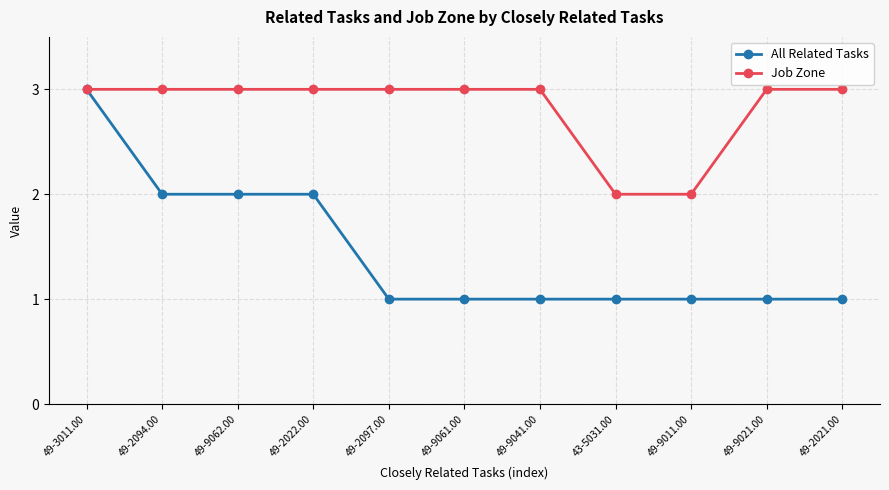

Does the chart display data point markers on the line(s)?

Yes